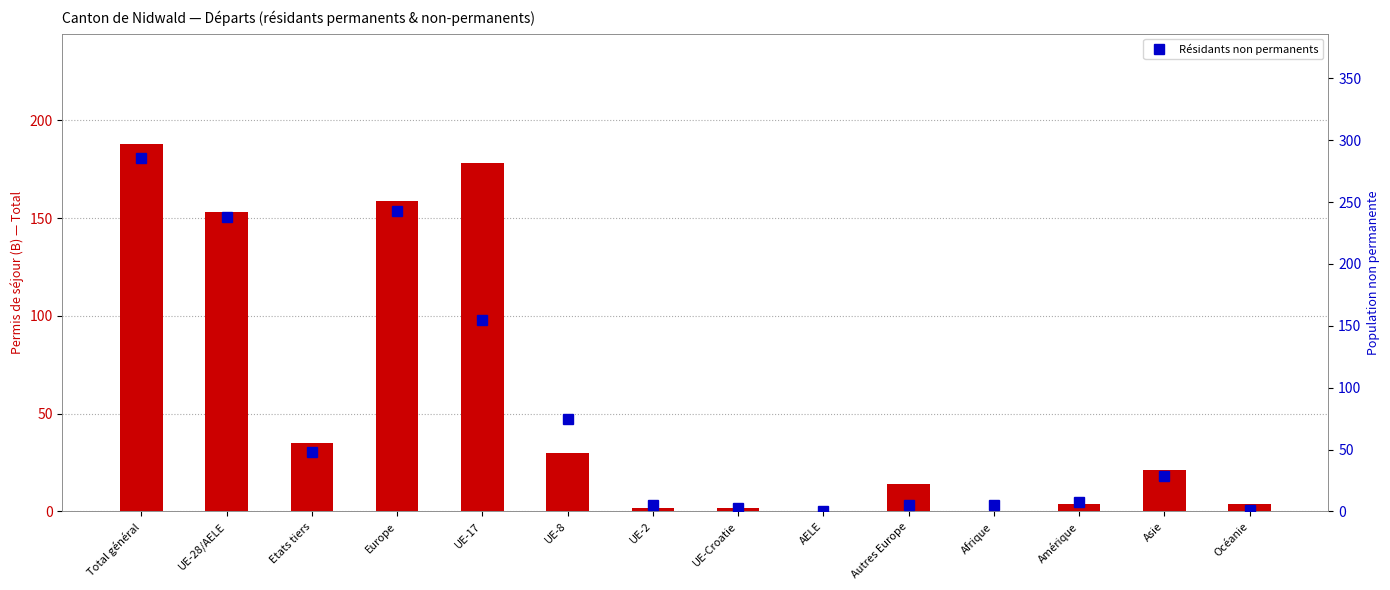

What is the label of the 4th bar from the right?

Afrique